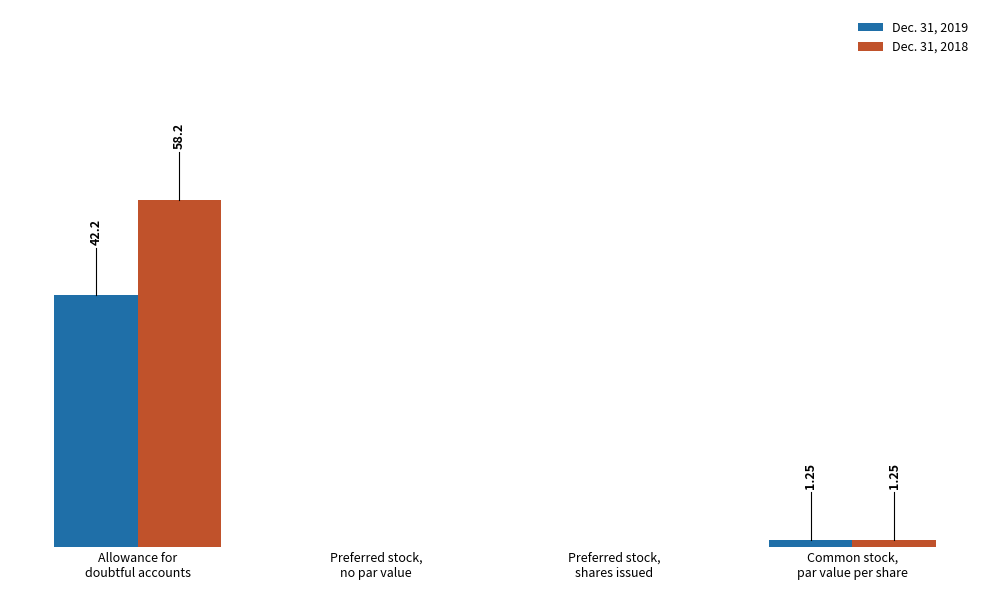

Which series has the largest total across all categories?

Dec. 31, 2018